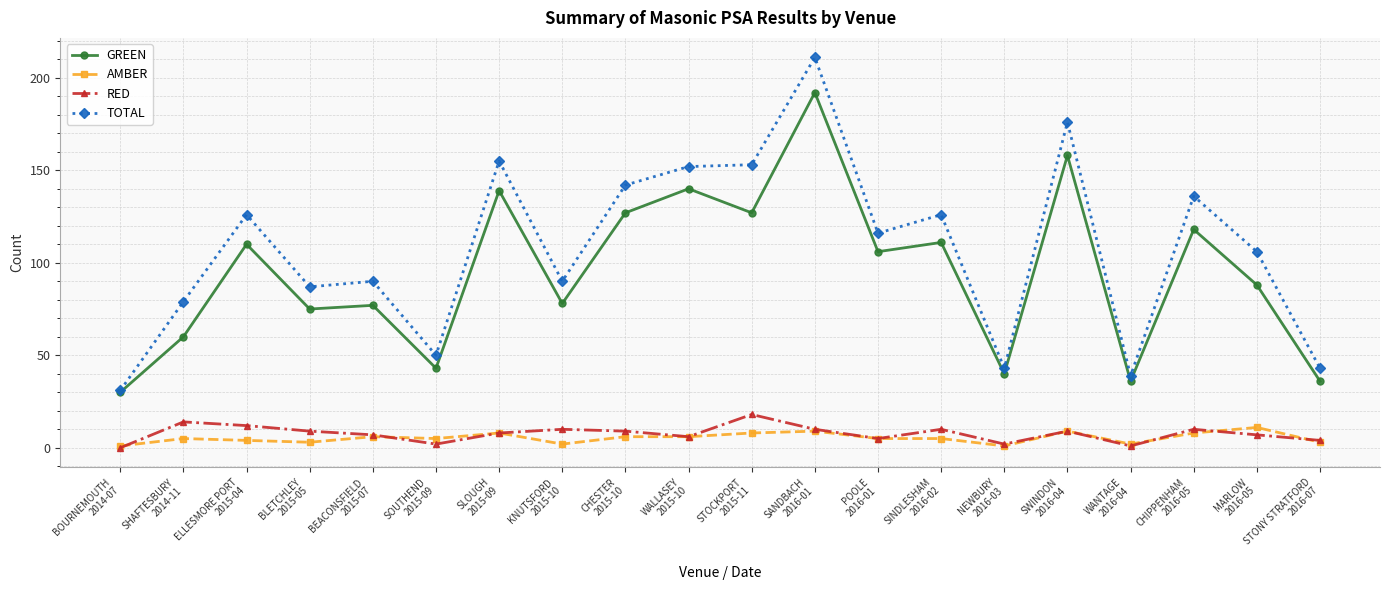

Reading right to left, extract all data points from this chart.

GREEN: 36	88	118	36	158	40	111	106	192	127	140	127	78	139	43	77	75	110	60	30
AMBER: 3	11	8	2	9	1	5	5	9	8	6	6	2	8	5	6	3	4	5	1
RED: 4	7	10	1	9	2	10	5	10	18	6	9	10	8	2	7	9	12	14	0
TOTAL: 43	106	136	39	176	43	126	116	211	153	152	142	90	155	50	90	87	126	79	31